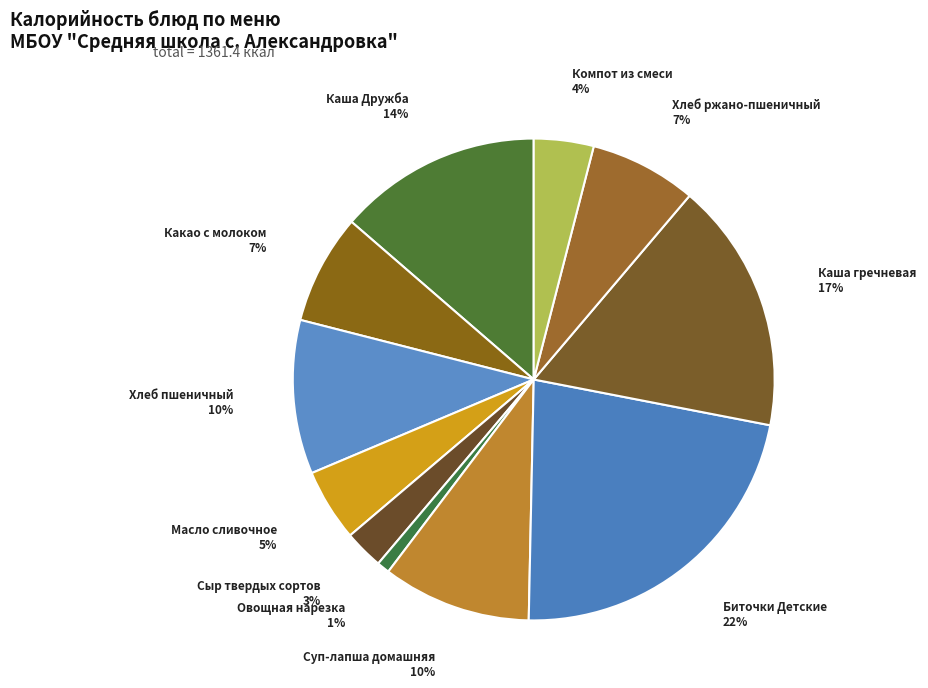

How many slices are in this pie chart?

11